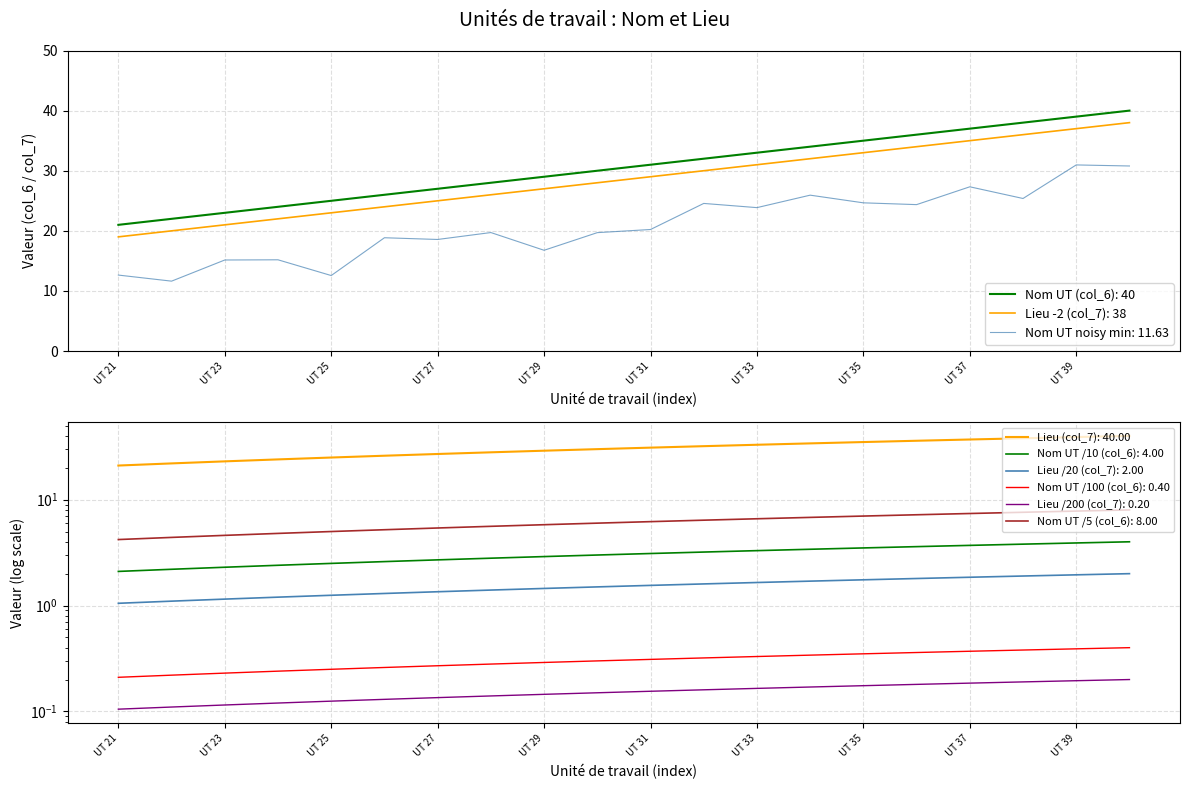

True or false: Nom UT noisy min: 11.63 and Nom UT (col_6): 40 cross at least once.

False